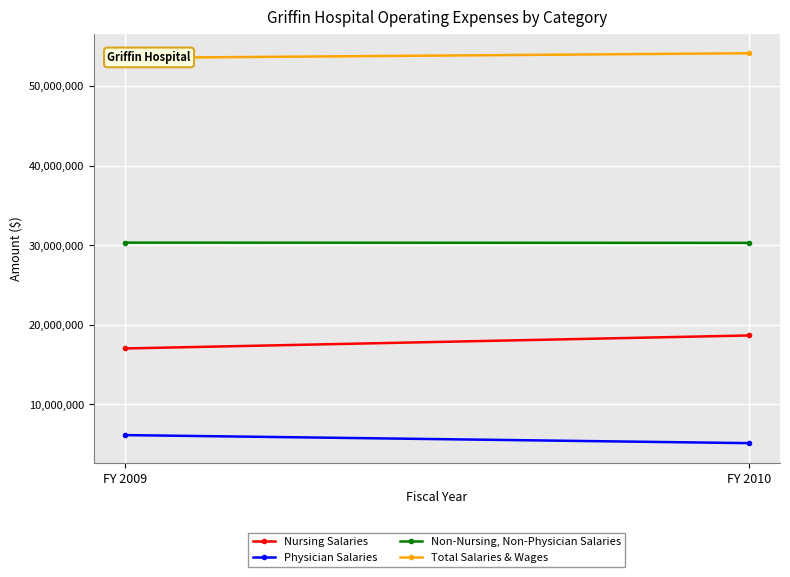

Reading left to right, extract all data points from this chart.

Nursing Salaries: 17033289	18665249
Physician Salaries: 6156928	5144632
Non-Nursing, Non-Physician Salaries: 30325007	30294911
Total Salaries & Wages: 53515224	54104792